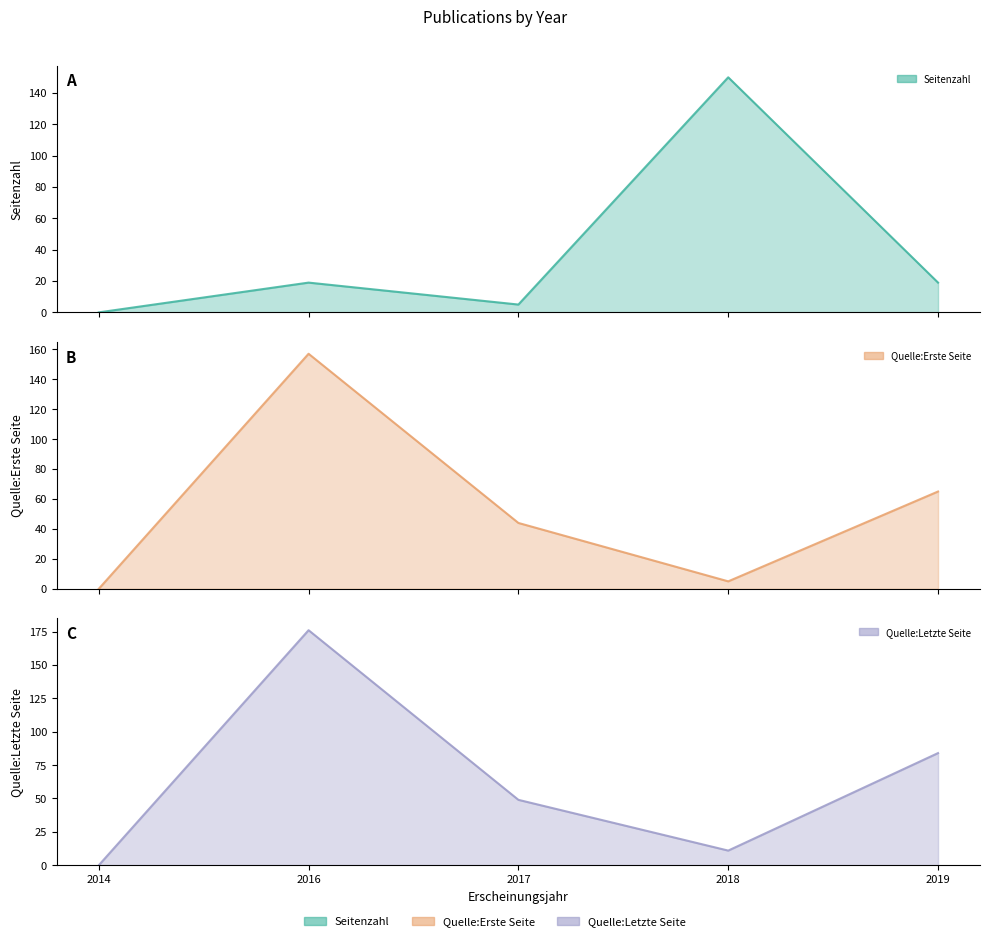

The Quelle:Erste Seite series shows 3 at 2018. True or false?

False